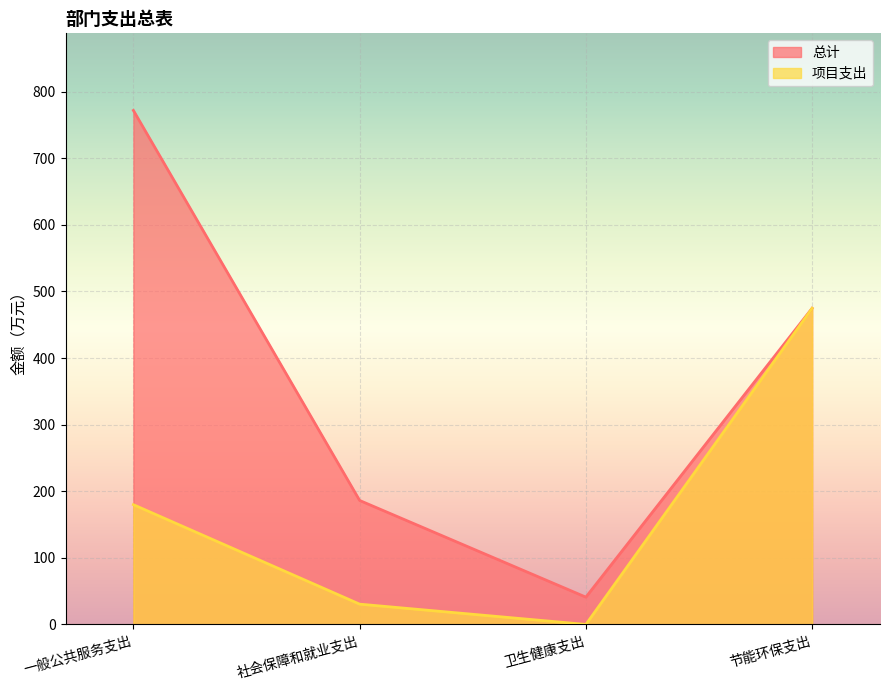

Count the number of categories in the chart.

4